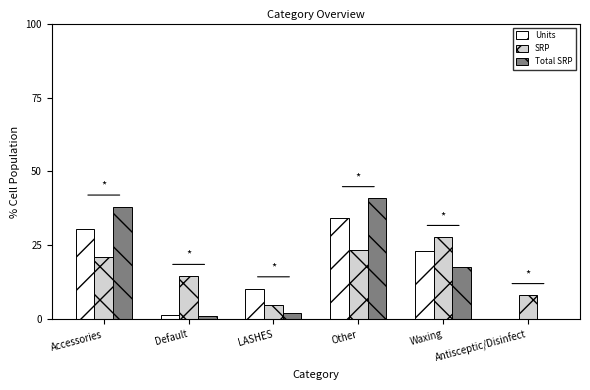

How many values in the Total SRP series exceed 17?

3